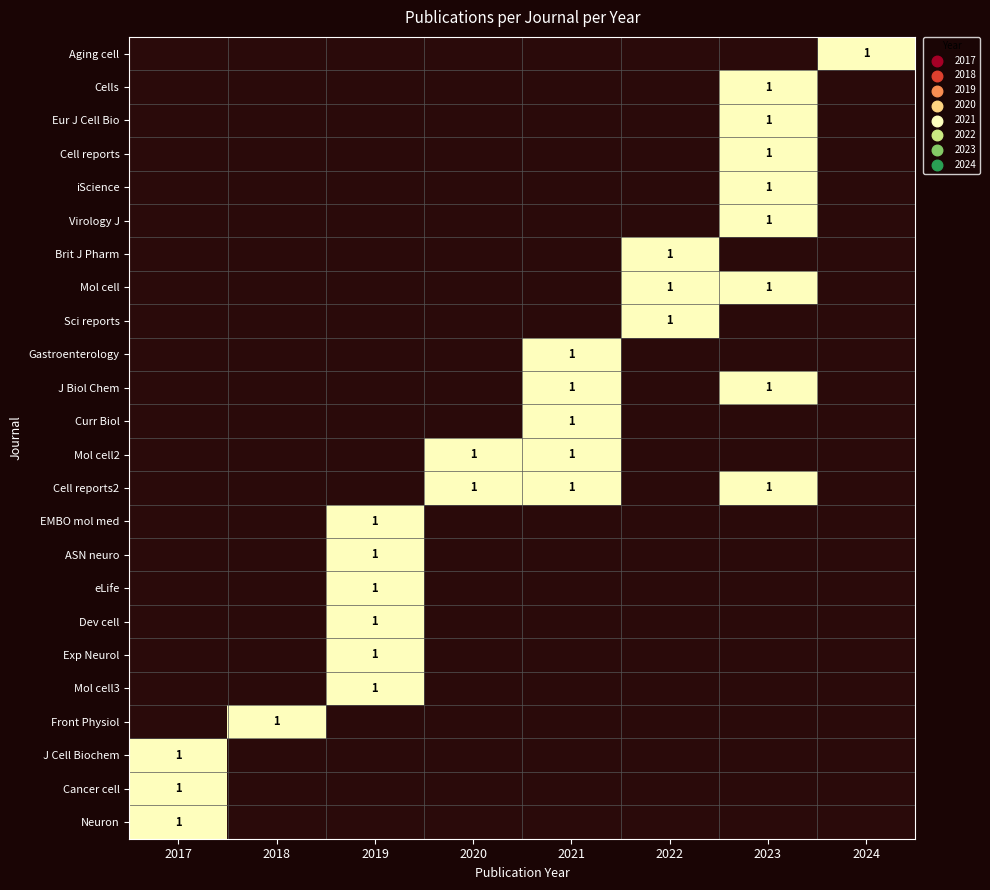

Is the value of Mol cell2 at 2018 greater than the value of Cell reports2 at 2019?

No